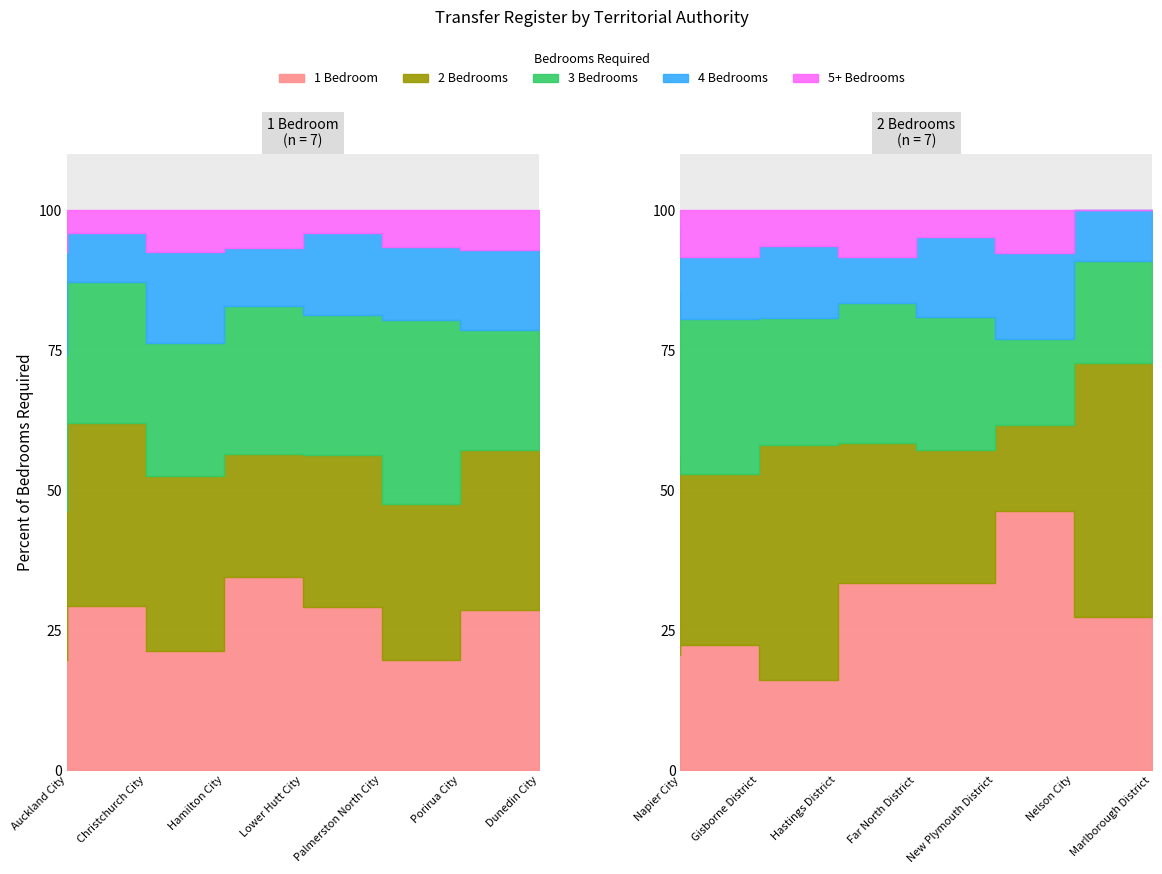

The value of 5+ Bedrooms at 9 is 9. True or false?

False